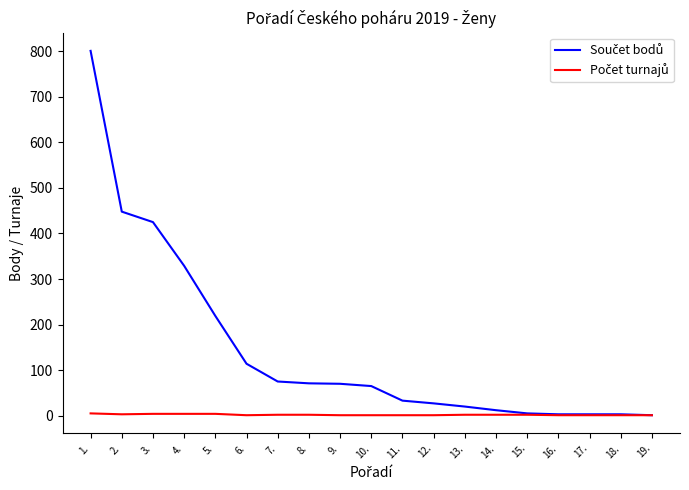

What is the greatest value displayed?

801